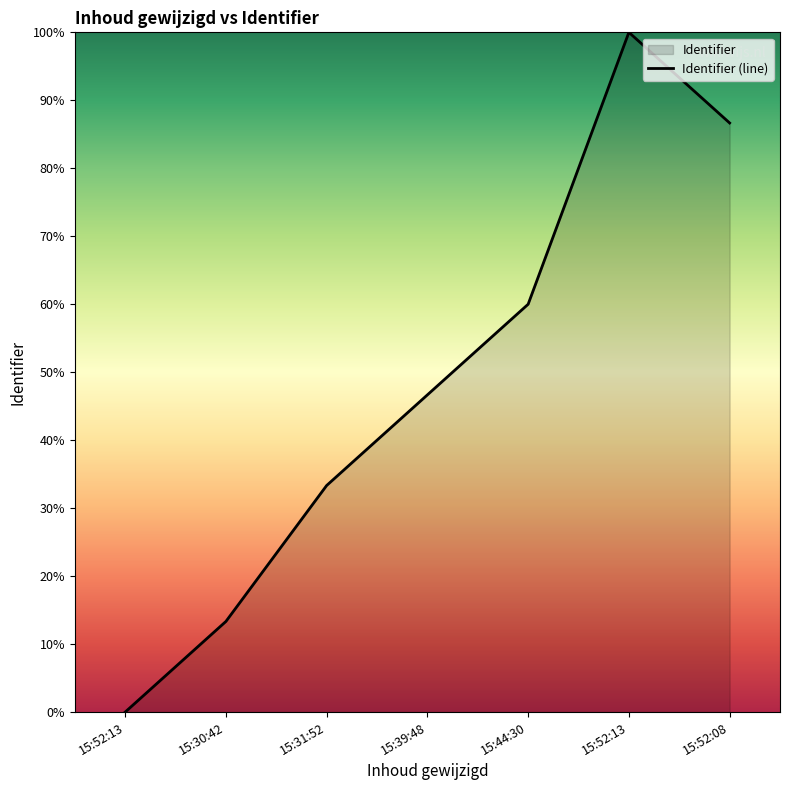

Where is the data nearest to the value 50?

15:39:48